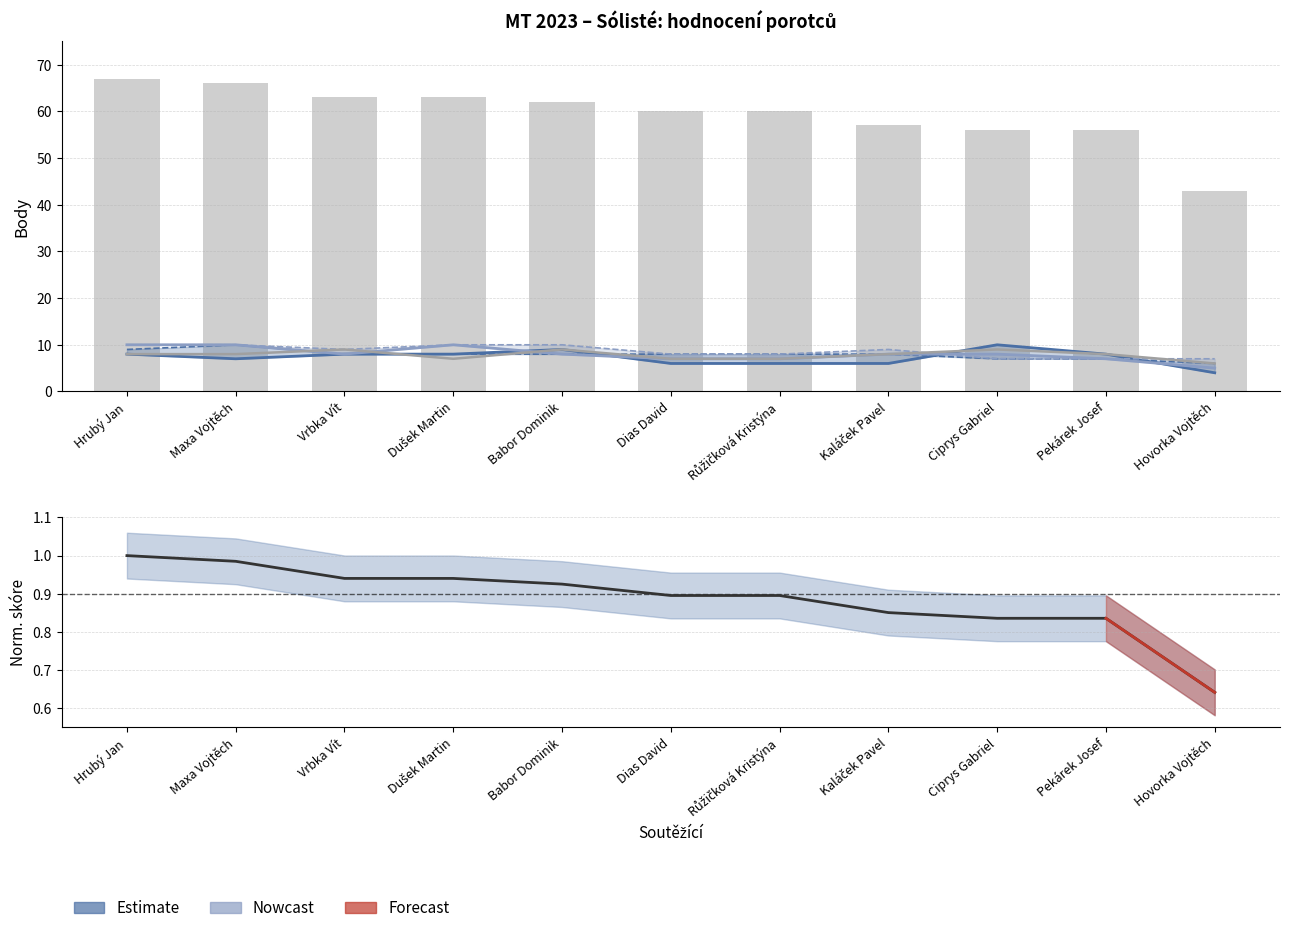

Which label corresponds to the smallest value in the chart?

Hovorka Vojtěch